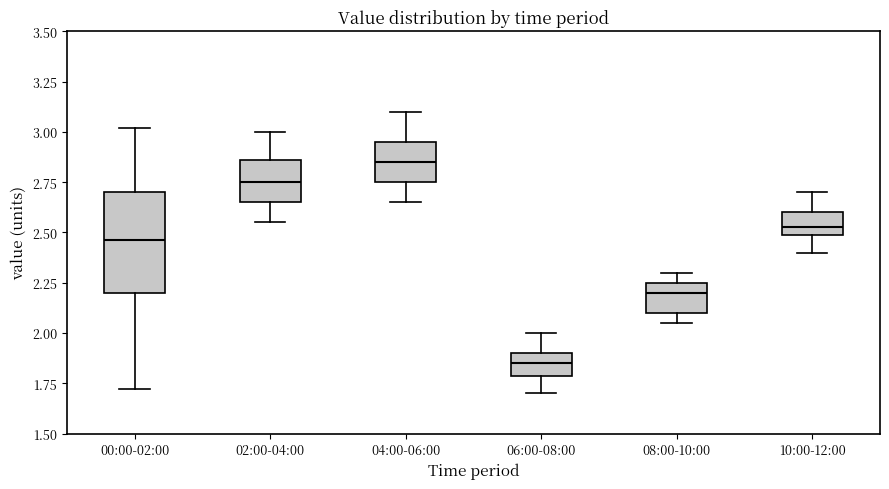

Where does the median line of the box for 02:00-04:00 sit on the y-axis? The values are not printed on the chart, so give them approximately, as read against the axis.

2.75